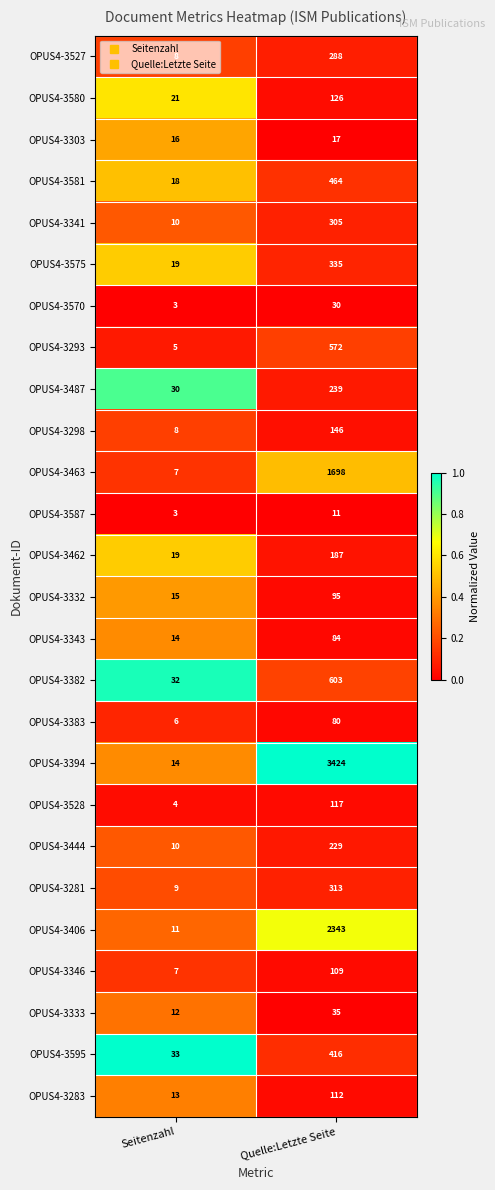

Which label corresponds to the largest value in the chart?

Quelle:Letzte Seite